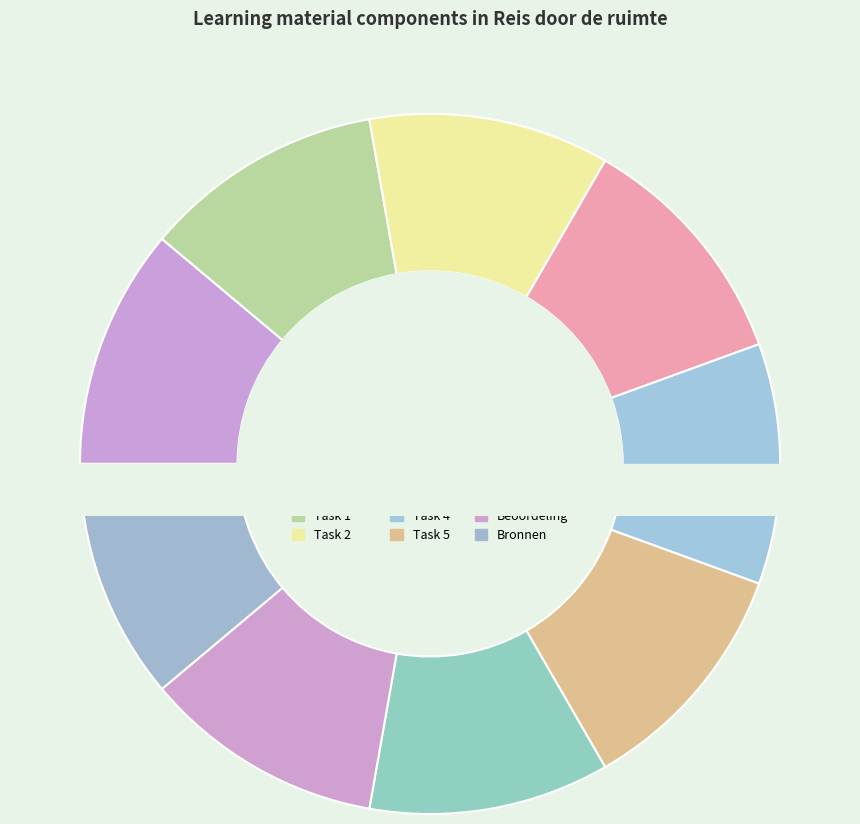

What is the change in value from Task 3 to Bronnen?

+19